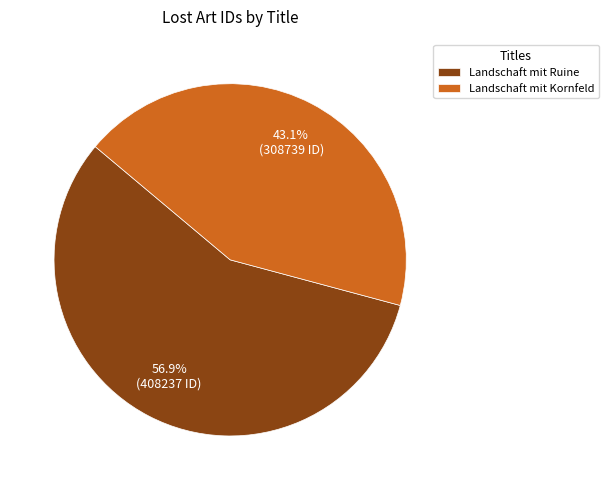

Which slice is the largest?

Landschaft mit Ruine